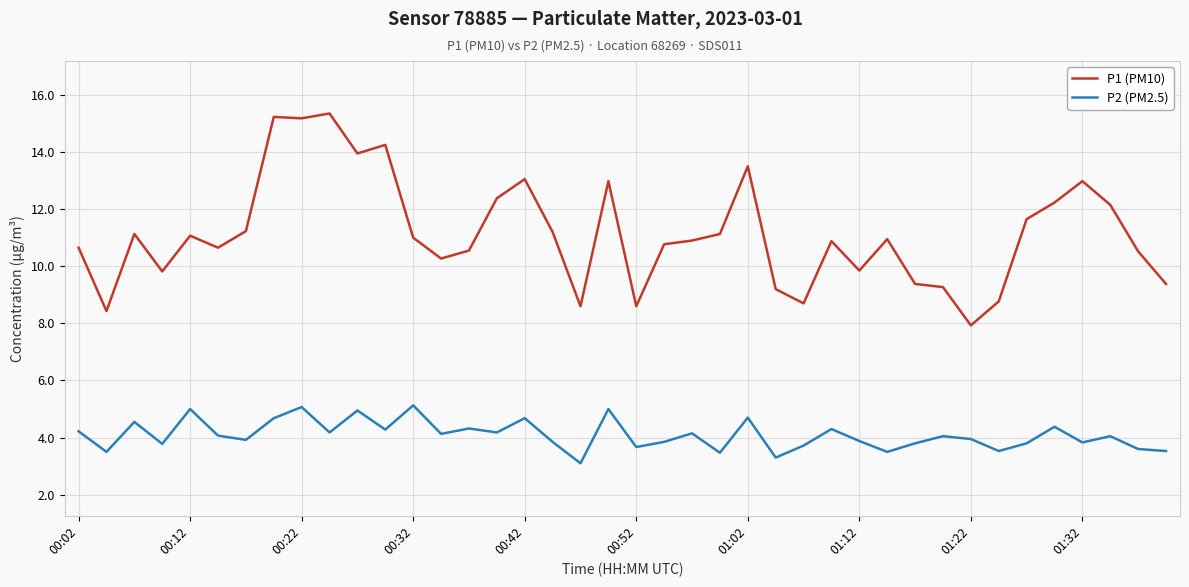

True or false: P1 (PM10) and P2 (PM2.5) intersect in this chart.

False